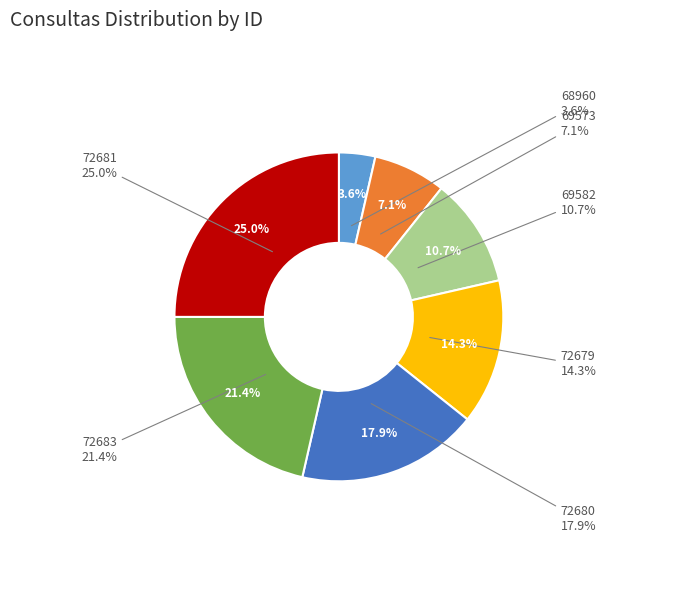

To the nearest percent, what portion does 72680 represent?

18%